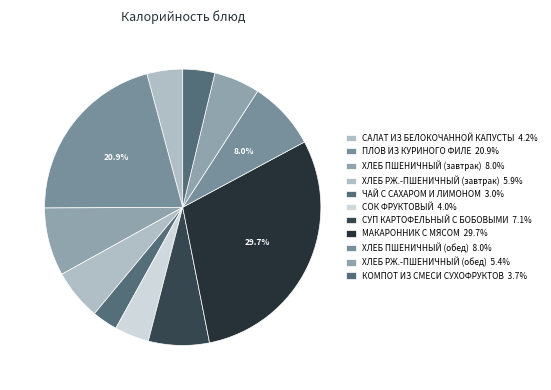

How many segments does this pie chart have?

11